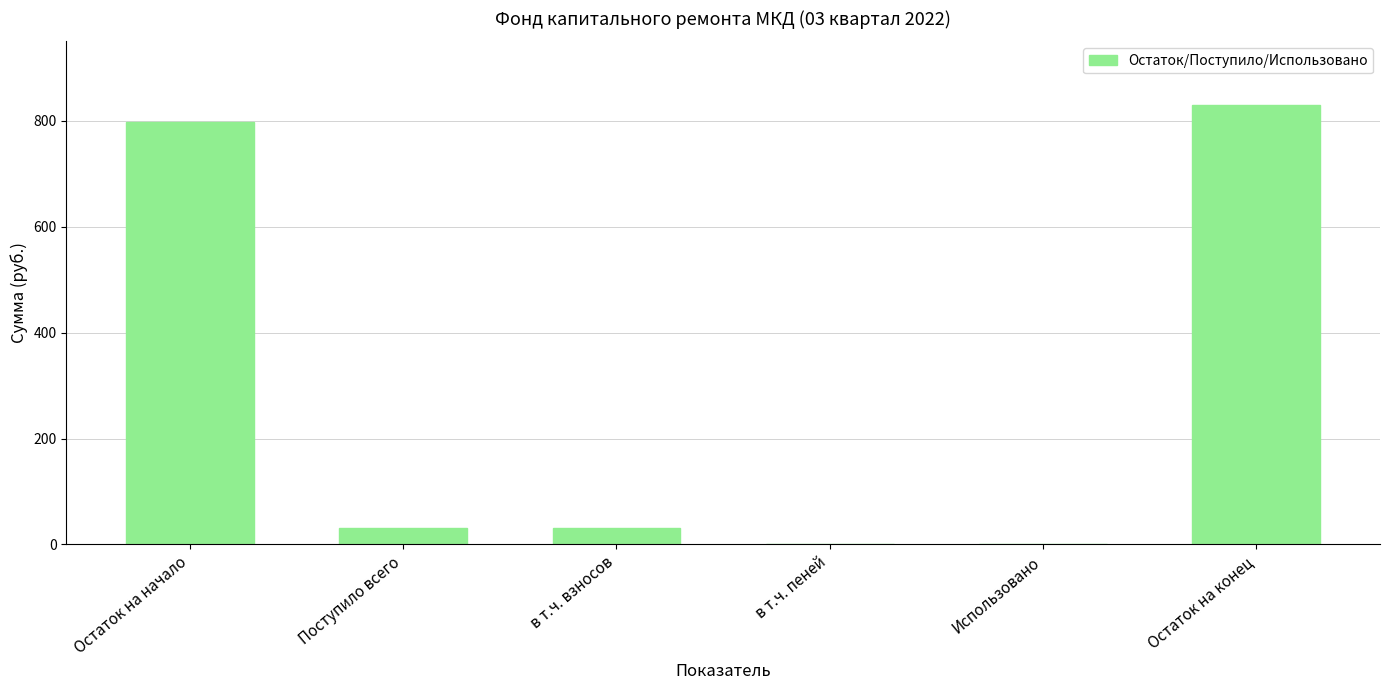

Which has a higher value, Остаток на начало or Остаток на конец?

Остаток на конец